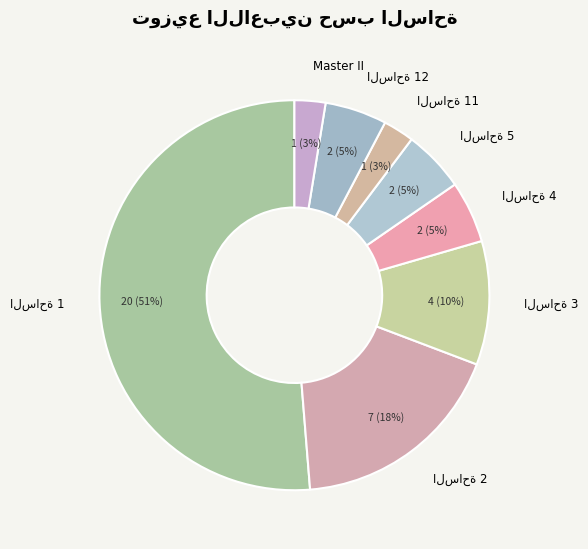

Does any single category account for the majority?

Yes